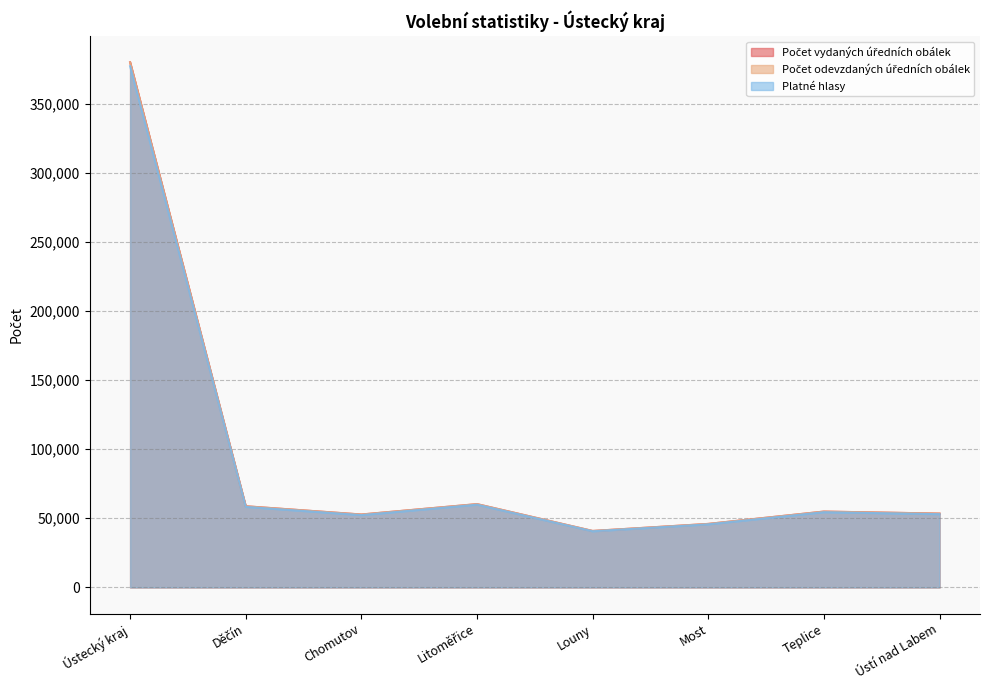

Read the Počet odevzdaných úředních obálek value at Most.

45922